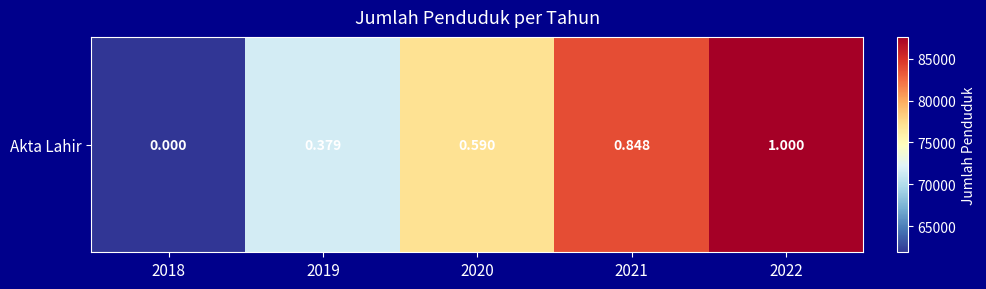

Read the value at 2019, to the nearest 10.

71620